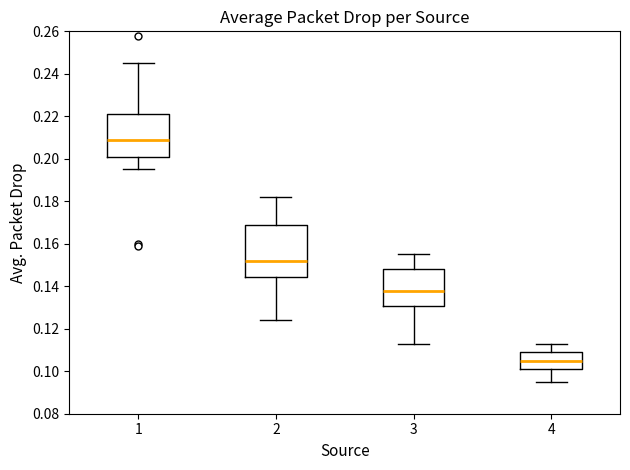

Reading left to right, transcribe this box plot: for each box, give where its median line is, the range the box spans, and where its two whiskers end, as read against the y-axis. The values are not printed on the chart, so give them approximately, as read against the axis.

1: median 0.210, box 0.202 to 0.222, whiskers 0.196 to 0.246
2: median 0.152, box 0.144 to 0.170, whiskers 0.124 to 0.182
3: median 0.138, box 0.130 to 0.148, whiskers 0.114 to 0.156
4: median 0.106, box 0.102 to 0.110, whiskers 0.096 to 0.114